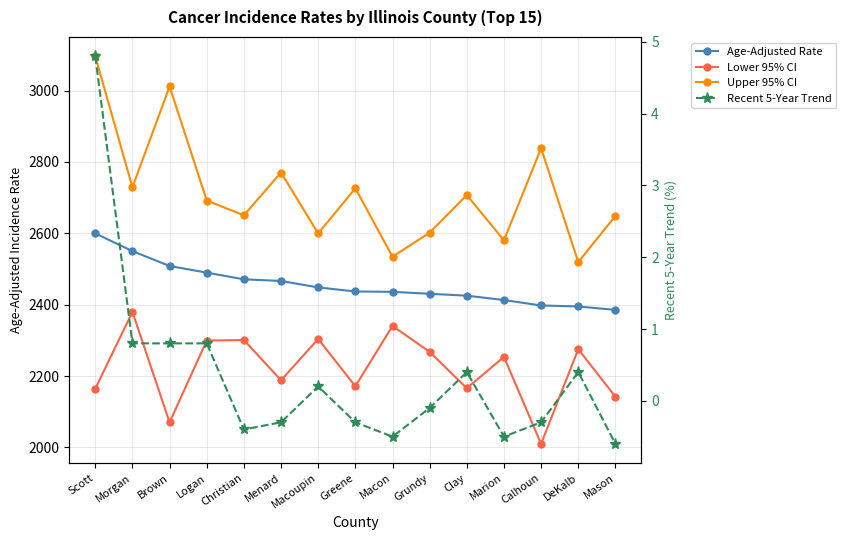

Which series has the largest range (max minus min)?

Upper 95% CI